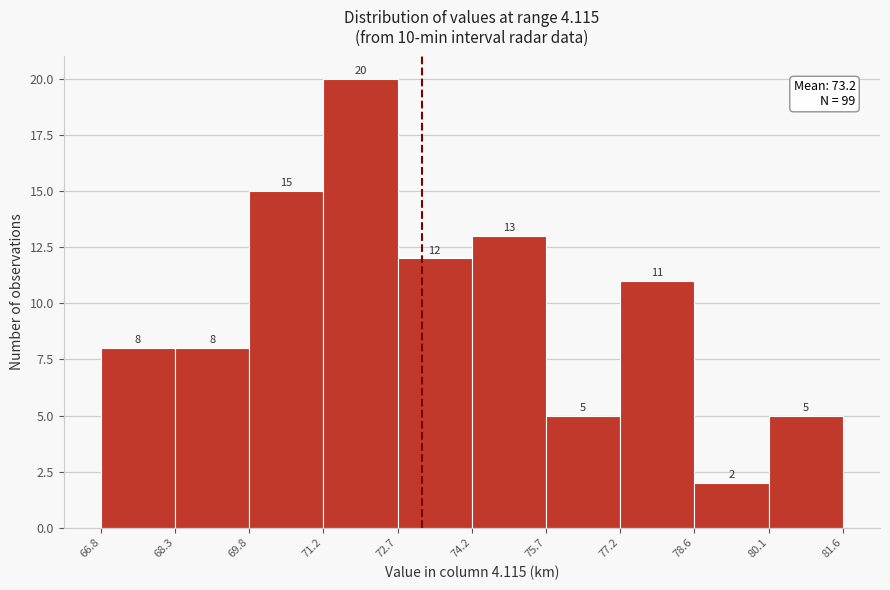

Reading left to right, list every bar in this chart as the range it spans on the x-axis followed by its height.

66.8 to 68.3: 8
68.3 to 69.8: 8
69.8 to 71.2: 15
71.2 to 72.7: 20
72.7 to 74.2: 12
74.2 to 75.7: 13
75.7 to 77.2: 5
77.2 to 78.6: 11
78.6 to 80.1: 2
80.1 to 81.6: 5